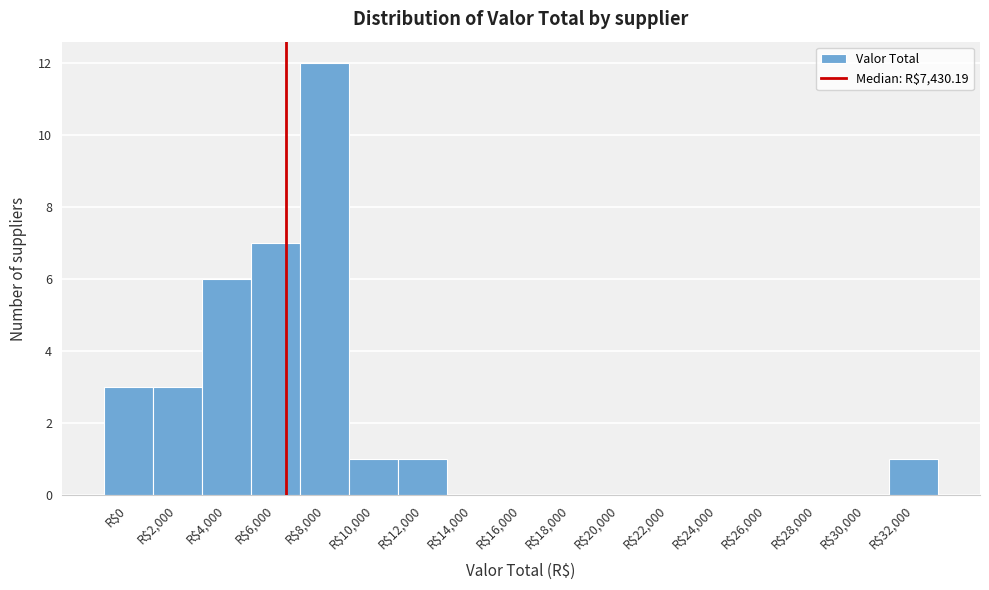

What is the maximum value shown in the chart?

12